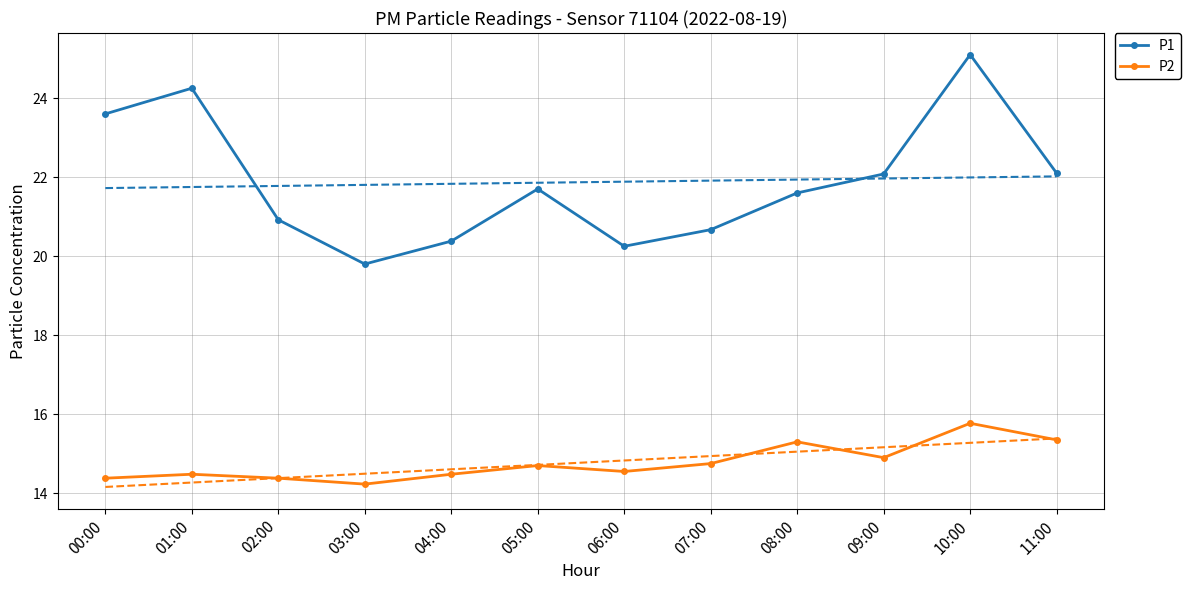

What is the label of the 2nd point from the left?

01:00